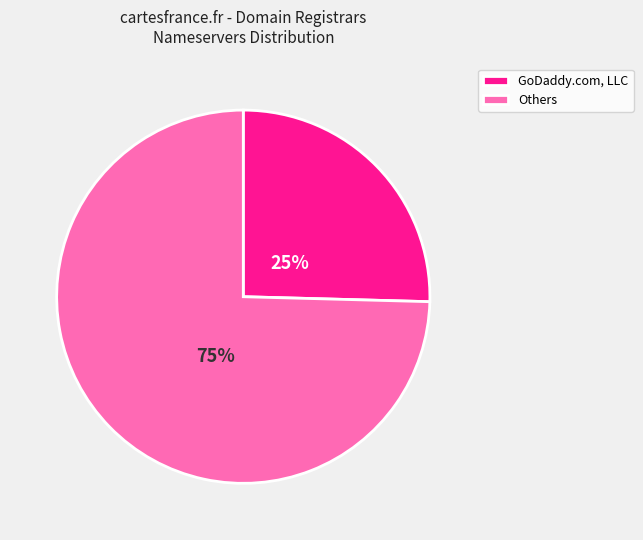

Is GoDaddy.com, LLC the majority of the pie?

No